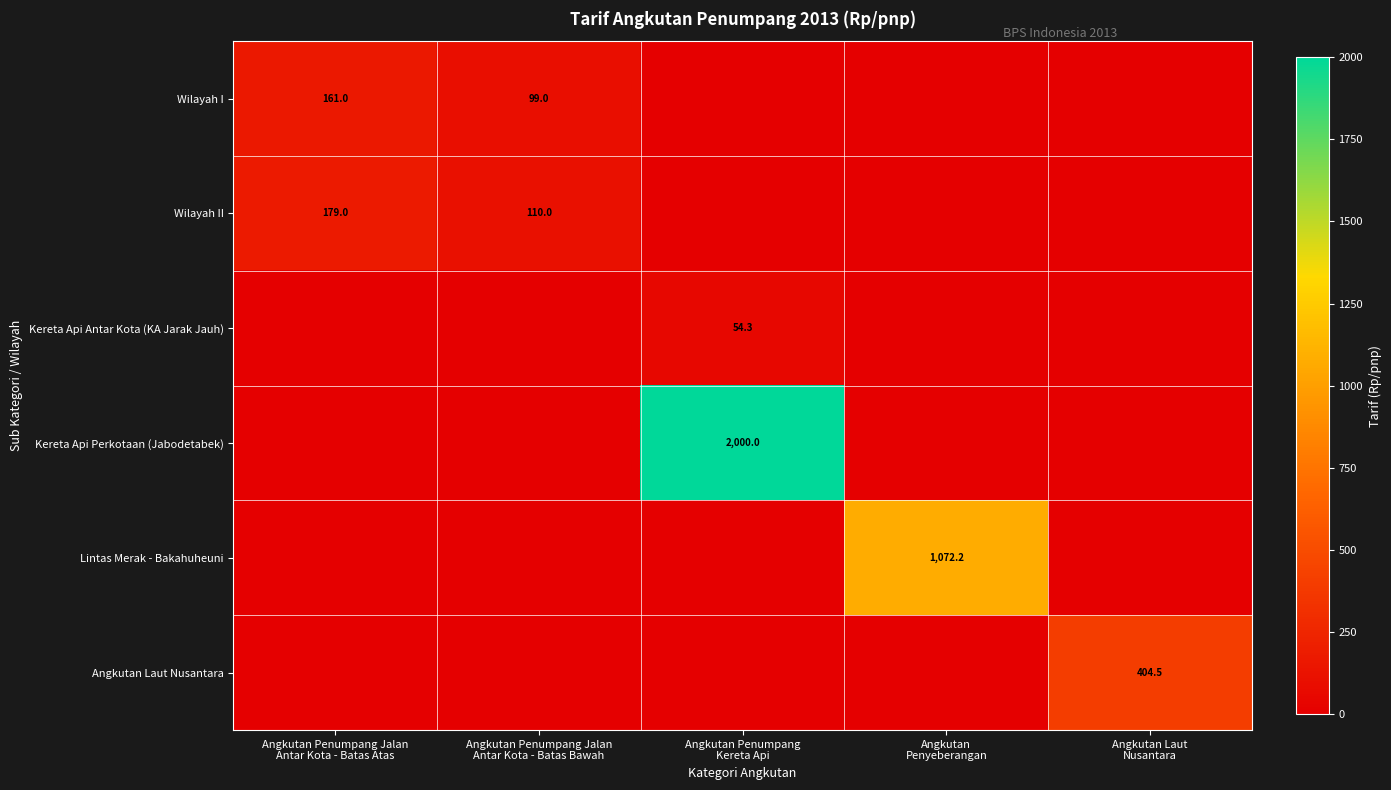

Which series changed the most between Angkutan Penumpang Kereta Api and Angkutan Laut Nusantara?

Kereta Api Perkotaan (Jabodetabek)